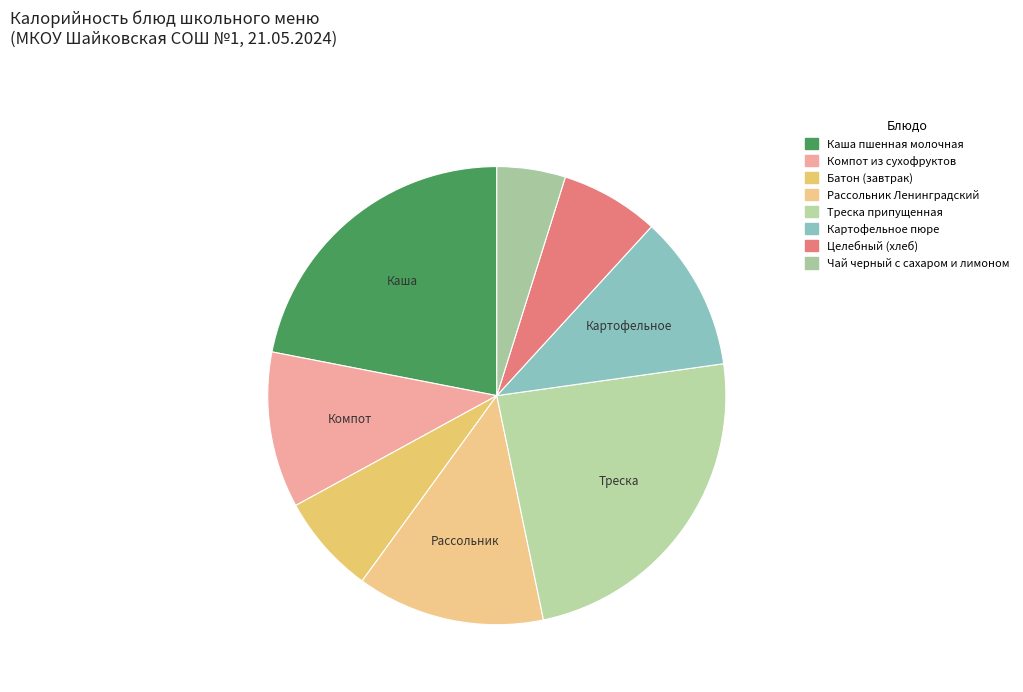

To the nearest percent, what is the combined percentage of Компот из сухофруктов and Рассольник Ленинградский?

24%